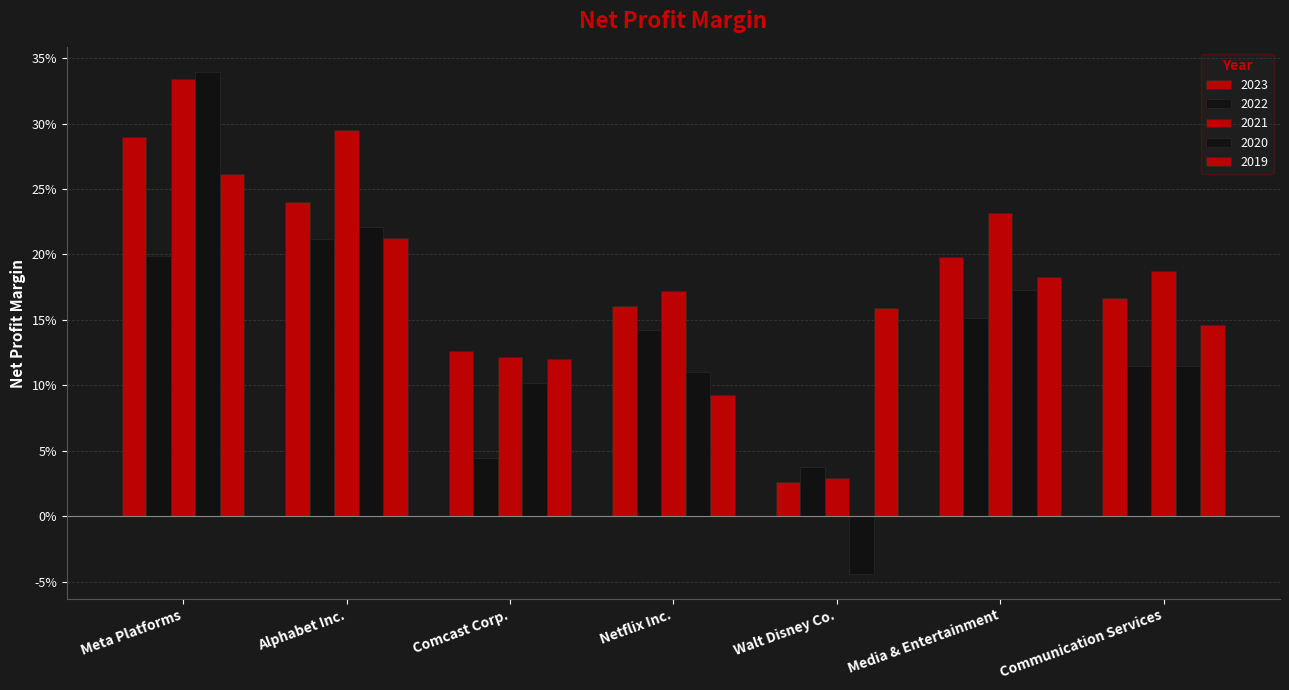

Which series has the largest range (max minus min)?

2020